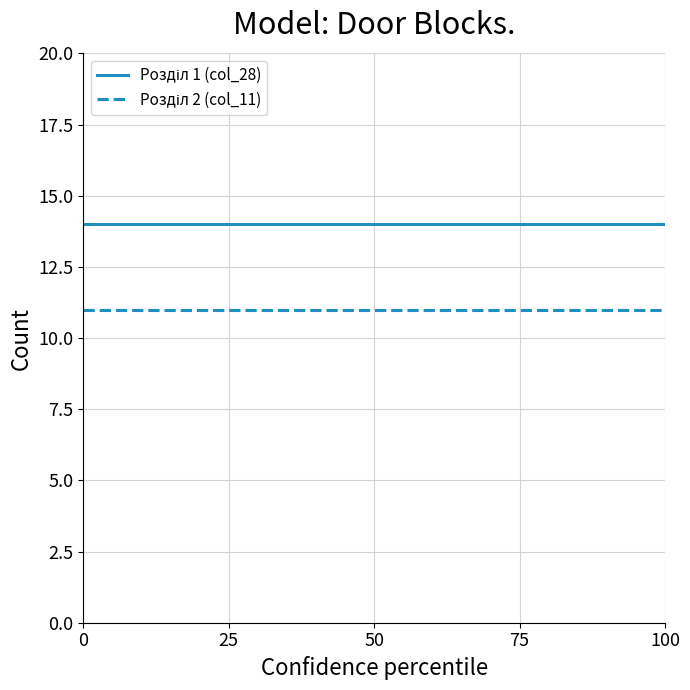

Count the number of data series in this chart.

2